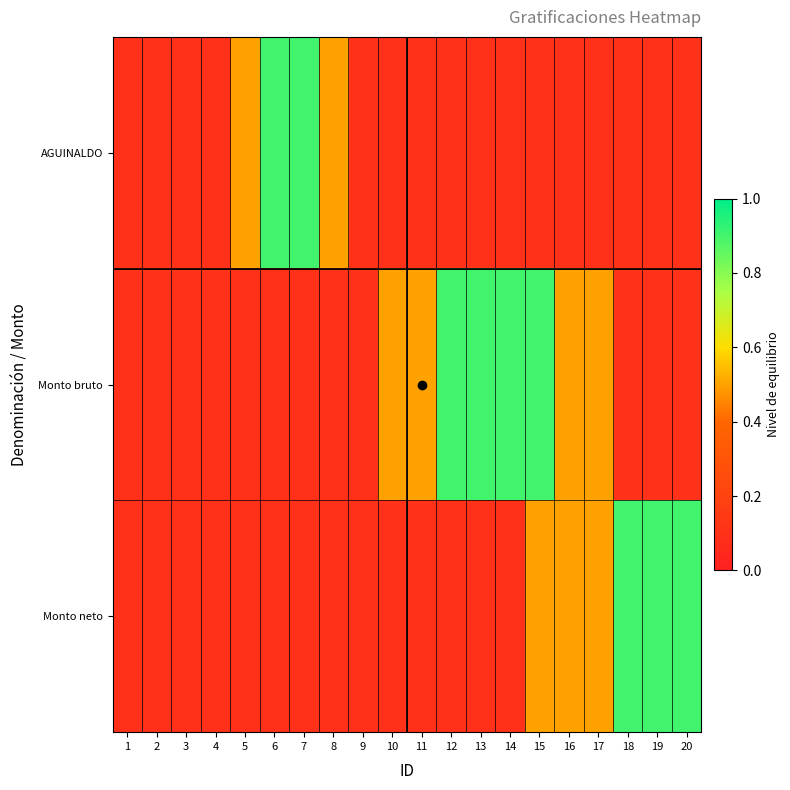

Rank the series at 13 from highest to lowest value.

Monto bruto, AGUINALDO, Monto neto